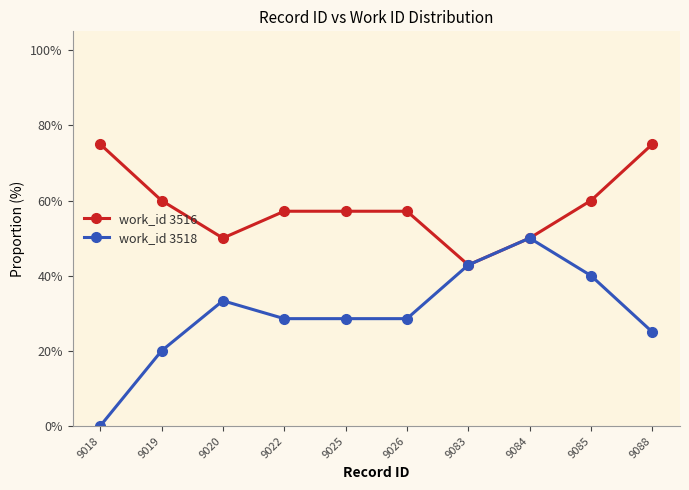

Reading left to right, extract all data points from this chart.

work_id 3516: 9018=75.0	9019=60.0	9020=50.0	9022=57.1	9025=57.1	9026=57.1	9083=42.9	9084=50.0	9085=60.0	9088=75.0
work_id 3518: 9018=0.0	9019=20.0	9020=33.3	9022=28.6	9025=28.6	9026=28.6	9083=42.9	9084=50.0	9085=40.0	9088=25.0